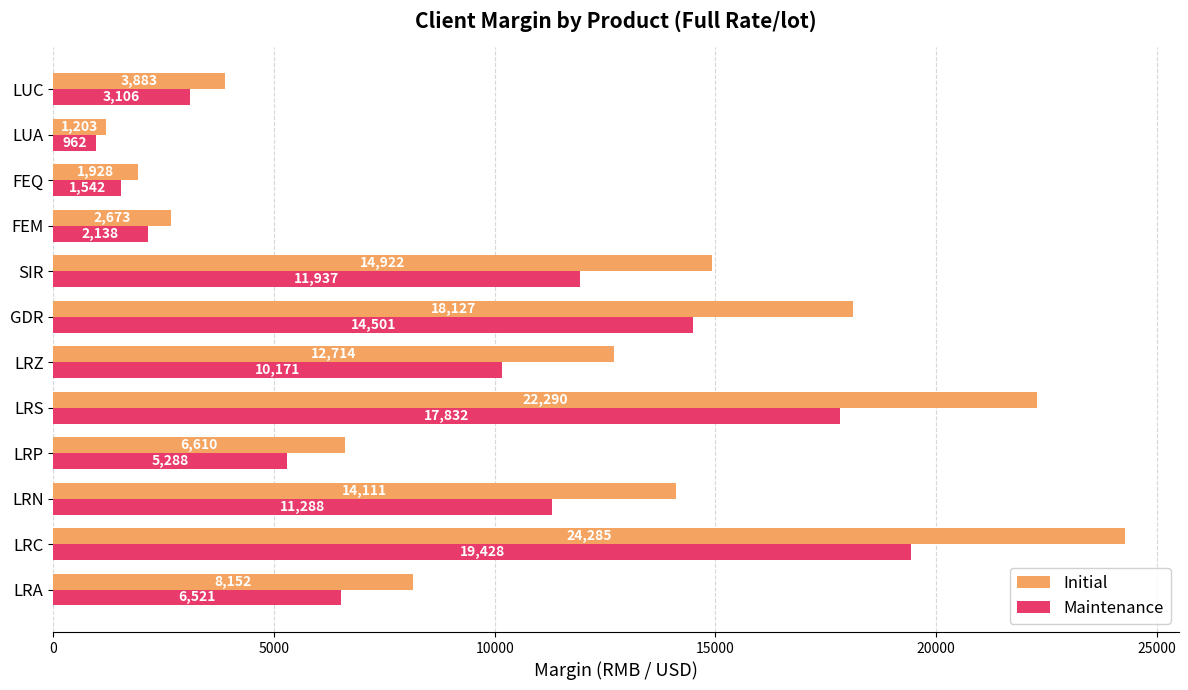

What is the difference between the maximum and minimum values in the Maintenance series?

18466